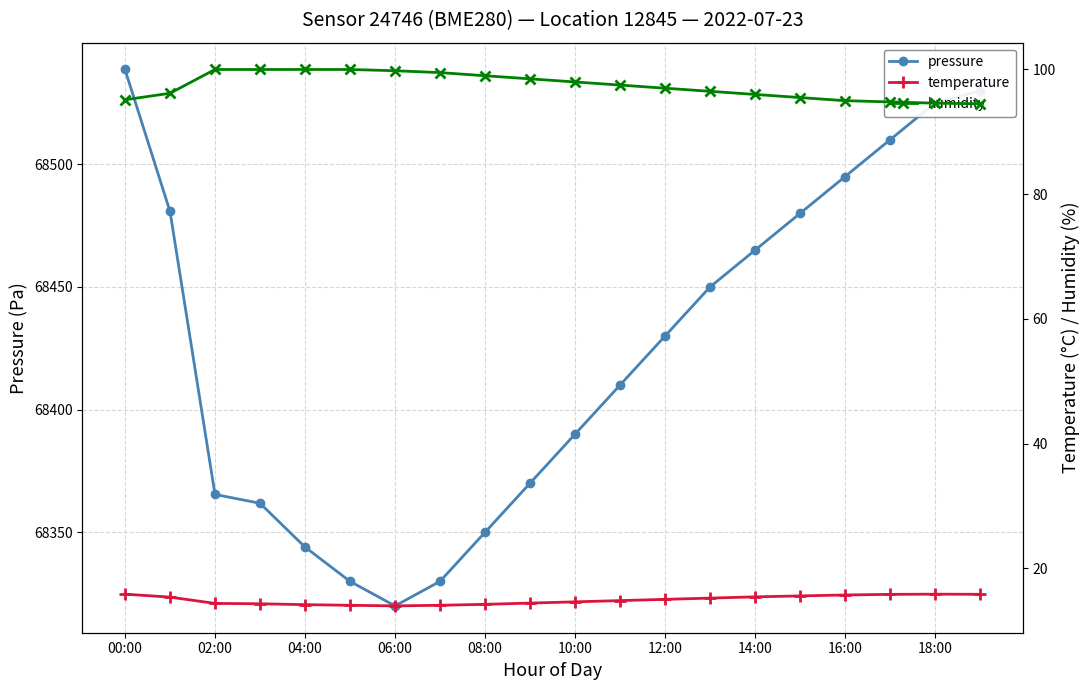

At which label does pressure reach its minimum?

06:00